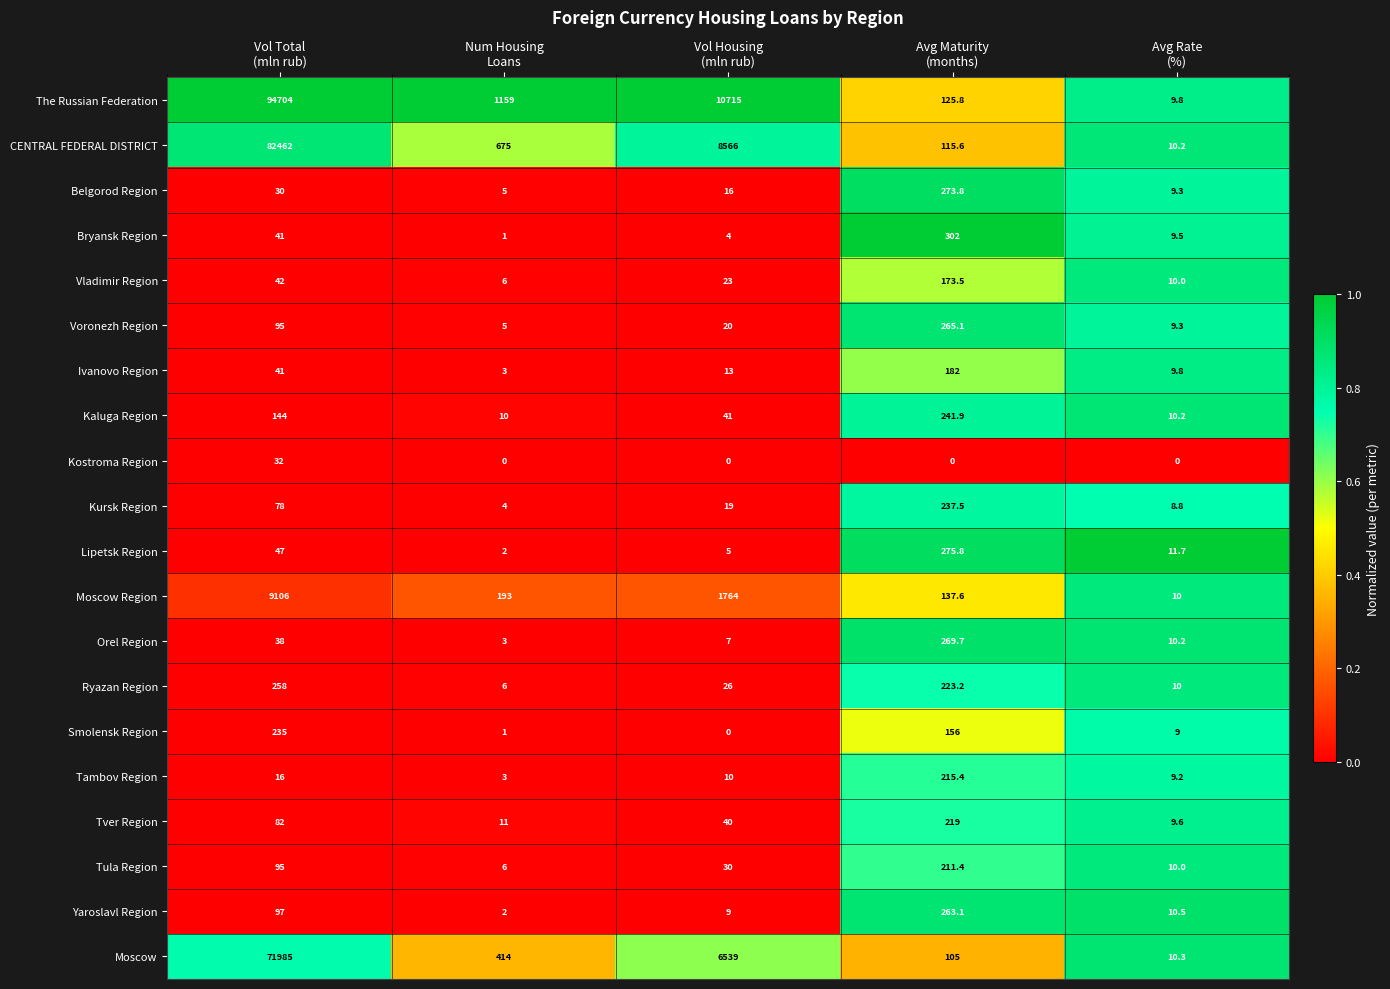

What is the minimum value for CENTRAL FEDERAL DISTRICT?

10.2